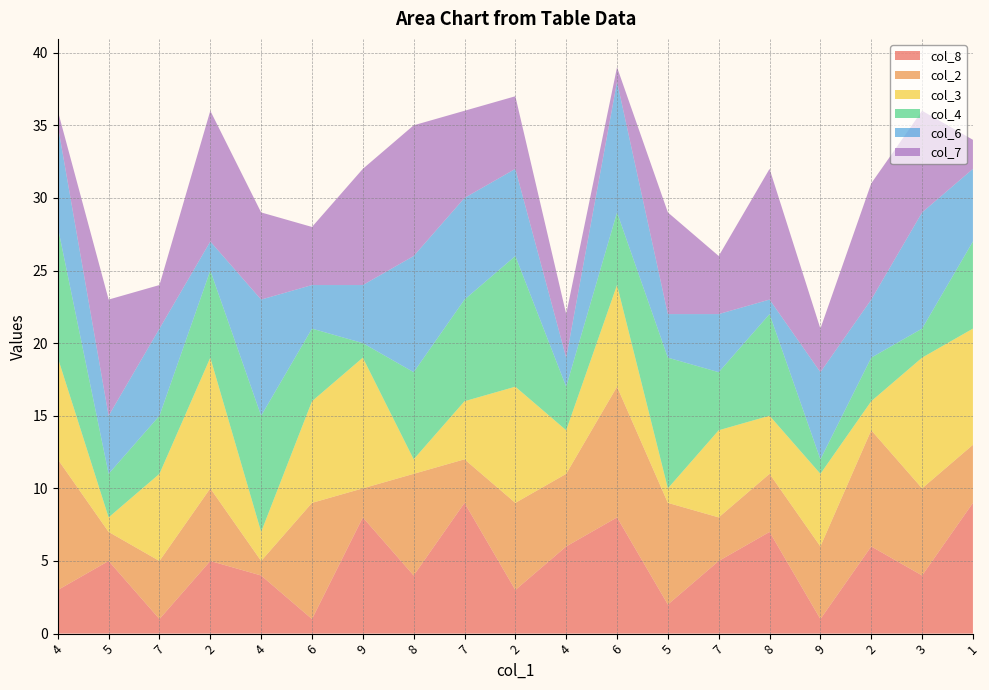

Reading left to right, what are all the values shown in this chart?

col_8: 4=3	5=5	7=1	2=5	4=4	6=1	9=8	8=4	7=9	2=3	4=6	6=8	5=2	7=5	8=7	9=1	2=6	3=4	1=9
col_2: 4=9	5=2	7=4	2=5	4=1	6=8	9=2	8=7	7=3	2=6	4=5	6=9	5=7	7=3	8=4	9=5	2=8	3=6	1=4
col_3: 4=7	5=1	7=6	2=9	4=2	6=7	9=9	8=1	7=4	2=8	4=3	6=7	5=1	7=6	8=4	9=5	2=2	3=9	1=8
col_4: 4=9	5=3	7=4	2=6	4=8	6=5	9=1	8=6	7=7	2=9	4=3	6=5	5=9	7=4	8=7	9=1	2=3	3=2	1=6
col_6: 4=7	5=4	7=6	2=2	4=8	6=3	9=4	8=8	7=7	2=6	4=2	6=9	5=3	7=4	8=1	9=6	2=4	3=8	1=5
col_7: 4=1	5=8	7=3	2=9	4=6	6=4	9=8	8=9	7=6	2=5	4=3	6=1	5=7	7=4	8=9	9=3	2=8	3=7	1=2